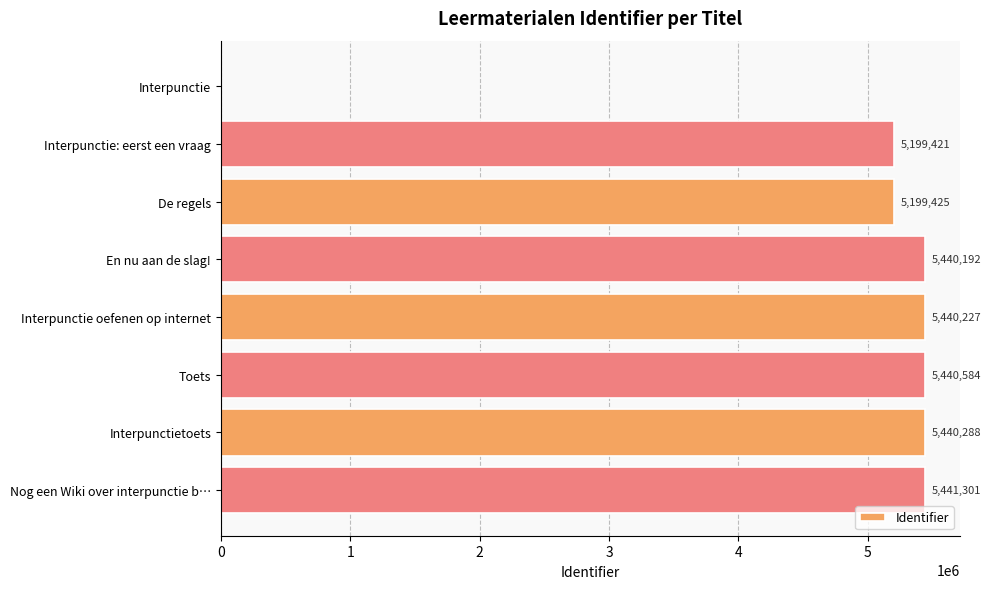

How many values are above zero?

7